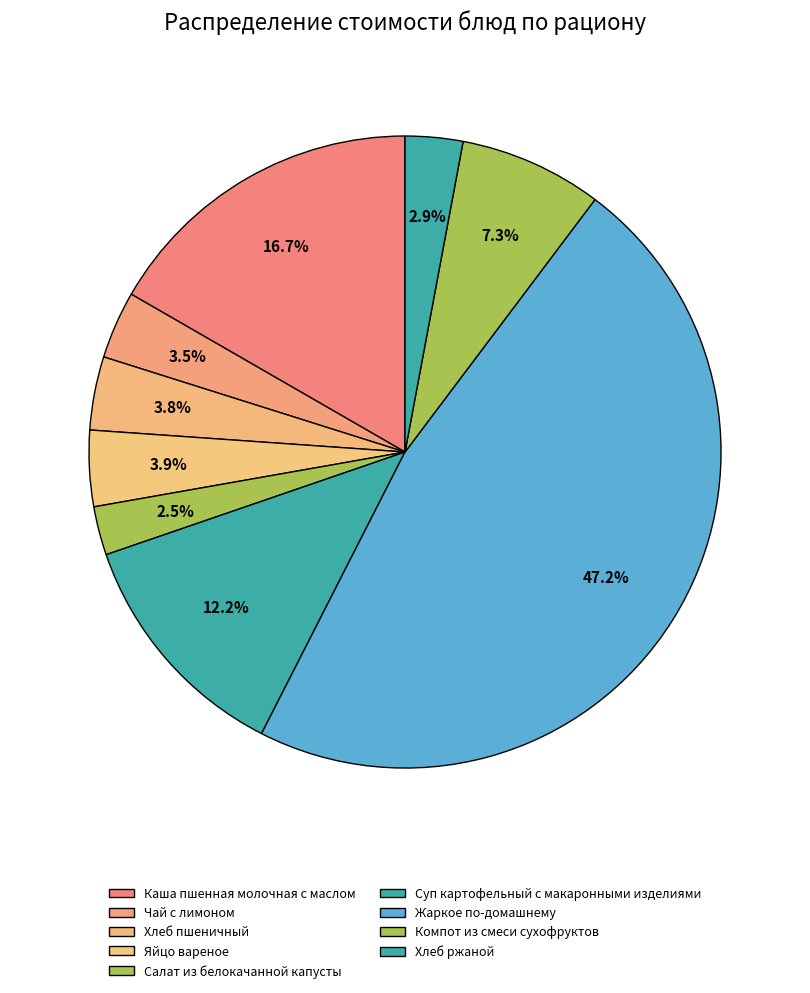

To the nearest percent, what is the difference between the Суп картофельный с макаронными изделиями and Салат из белокачанной капусты slice percentages?

10%